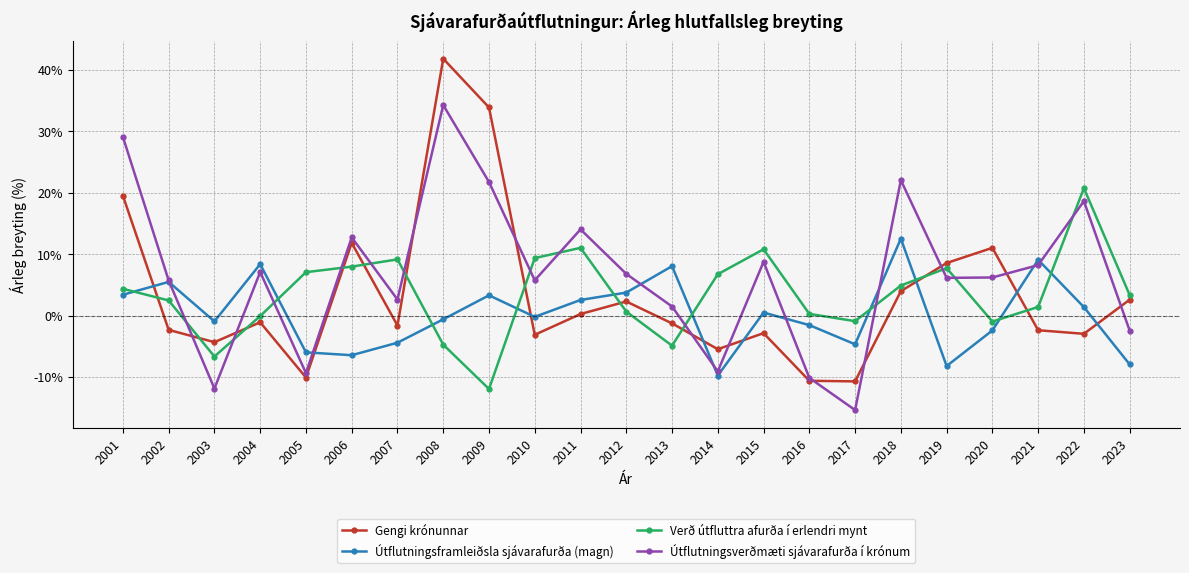

The value of Útflutningsframleiðsla sjávarafurða (magn) at 2017 is -0.0. True or false?

False